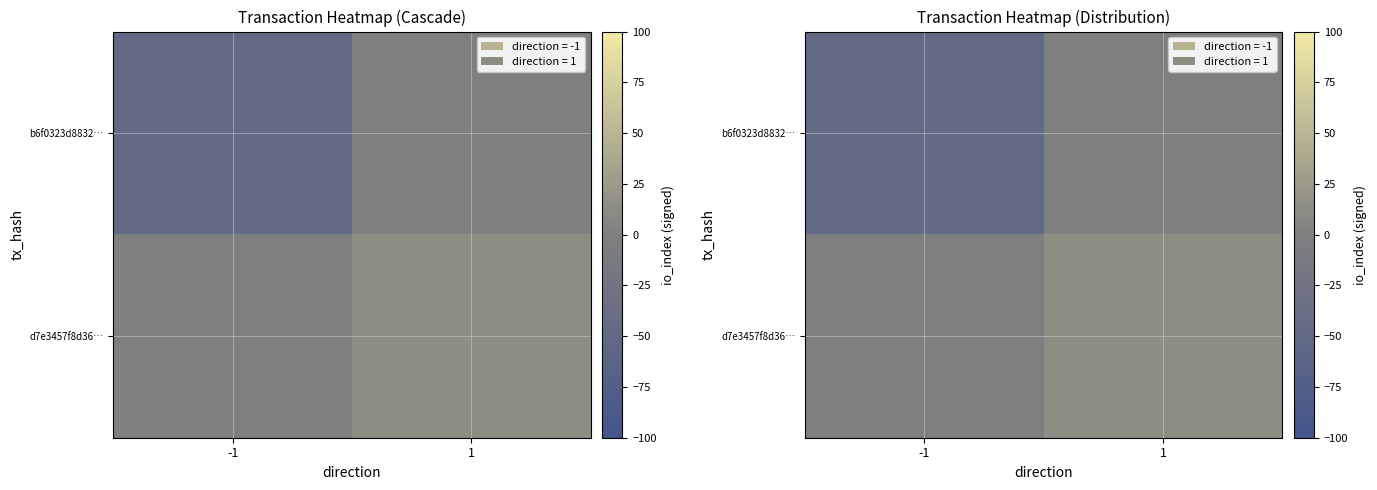

Which series has the widest spread of values?

b6f0323d8832…